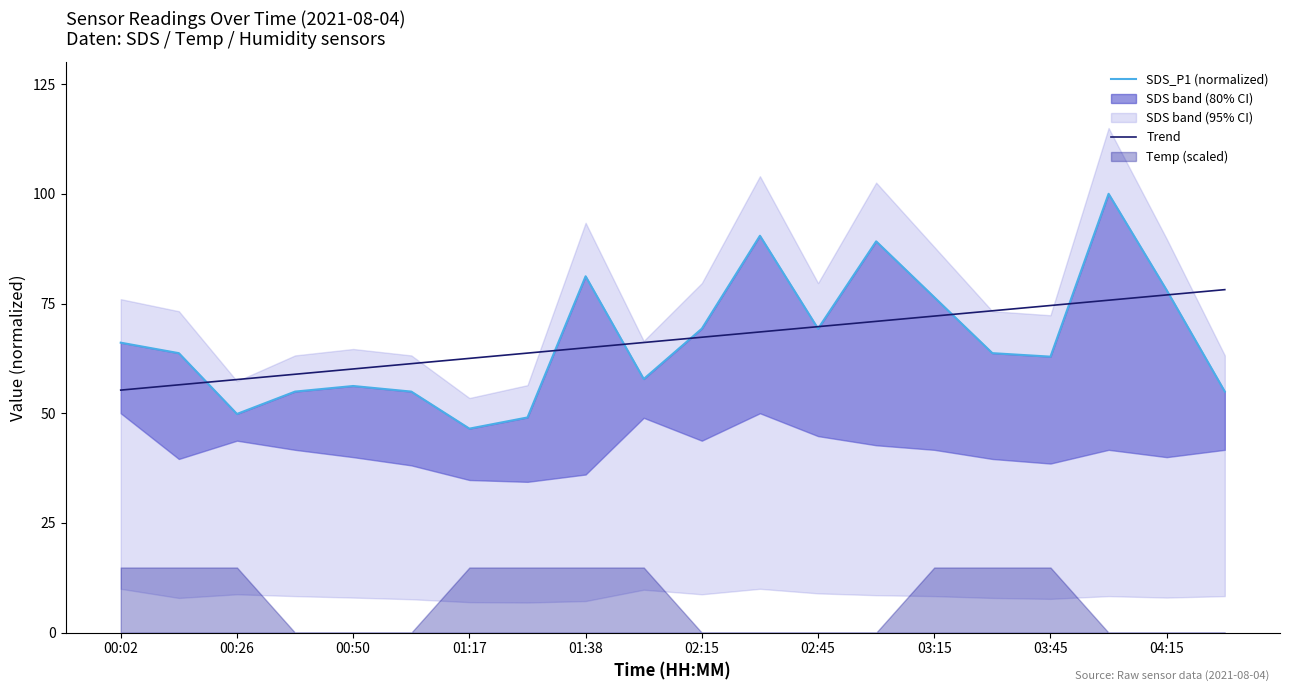

What is the maximum value for Trend?

78.2